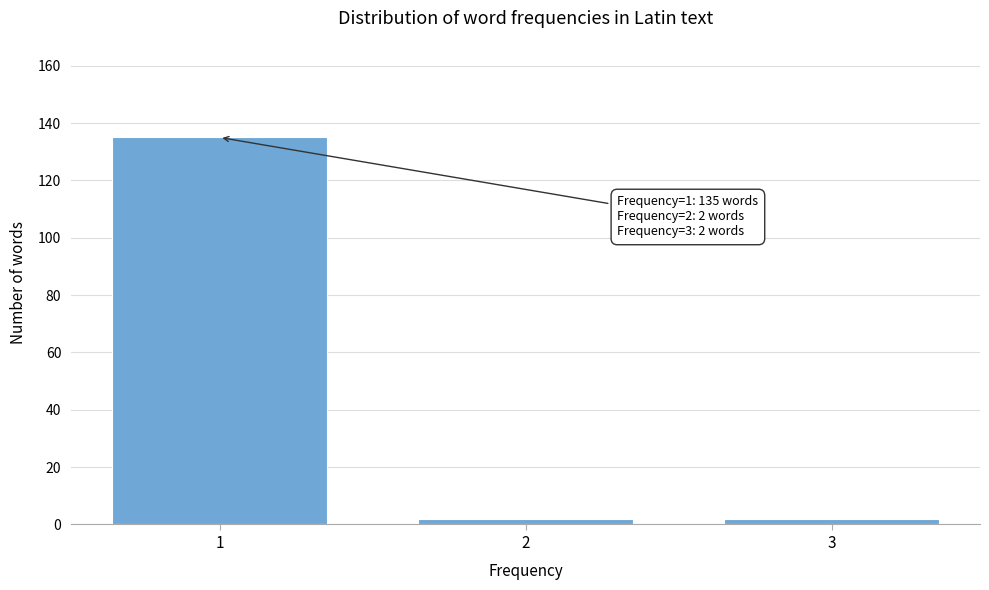

Reading left to right, transcribe all the data shown in this chart.

1=135	2=2	3=2